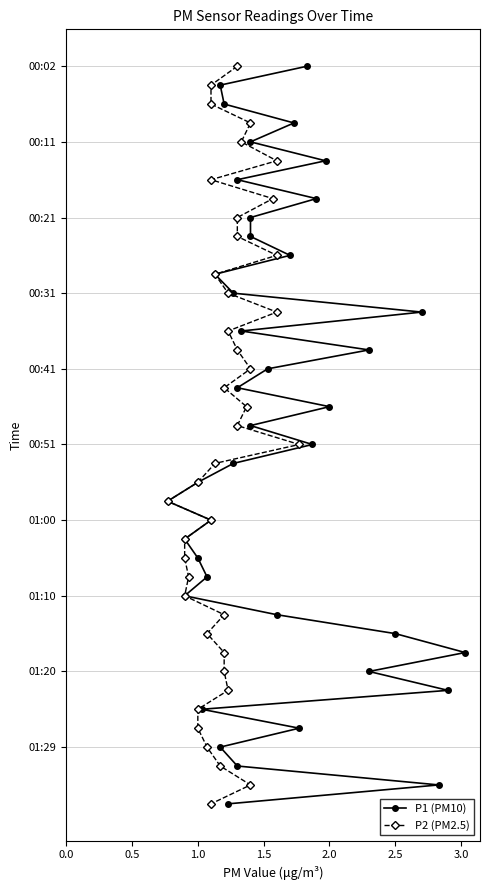

List the series in order of their peak value, highest first.

P1 (PM10), P2 (PM2.5)